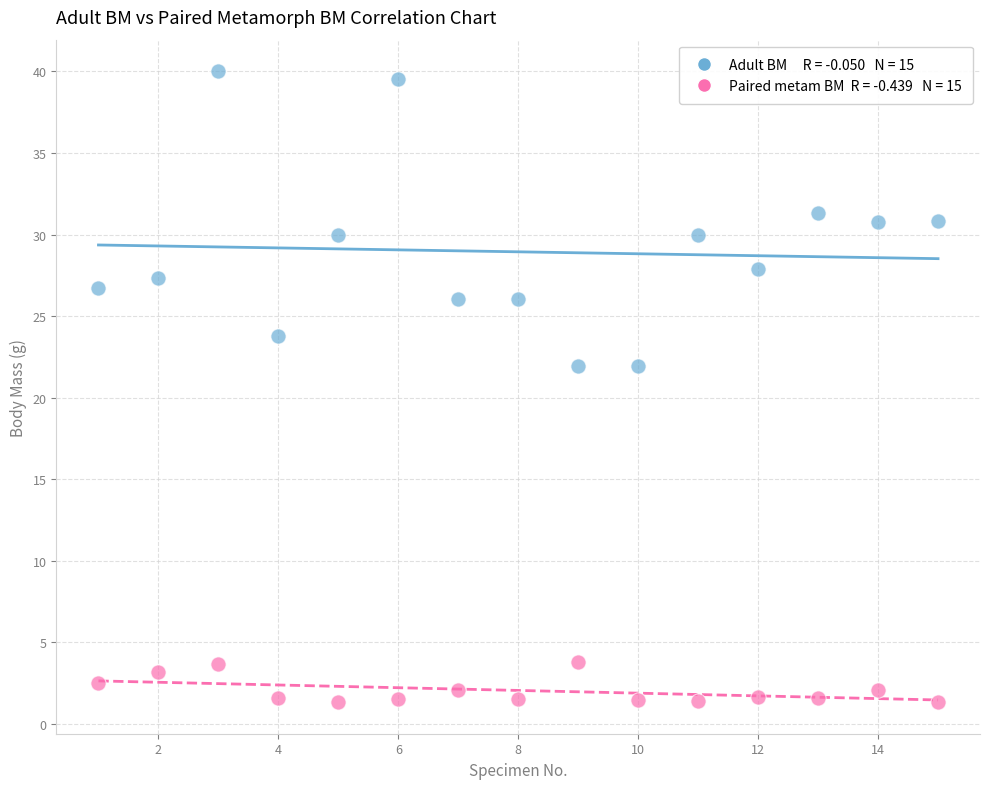

Across all data points, what is the range of X values (max minus min)?

14.0